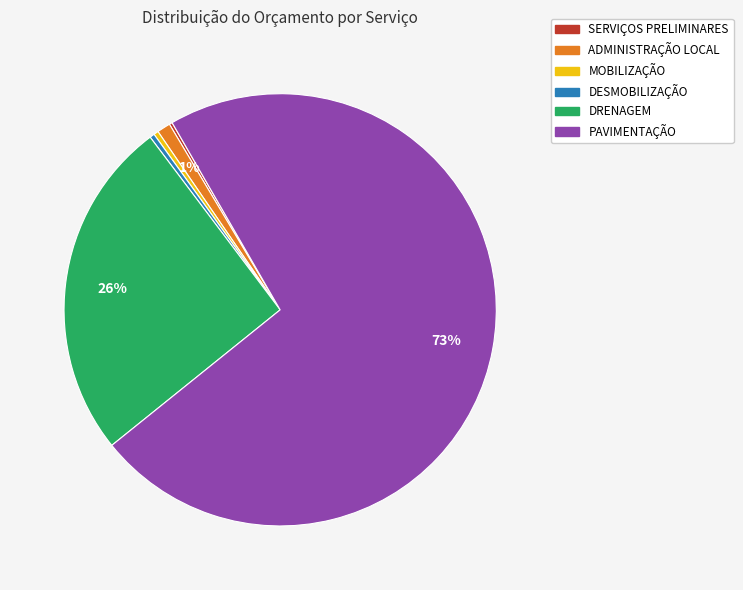

Do MOBILIZAÇÃO and DESMOBILIZAÇÃO together represent more than half of the pie?

No